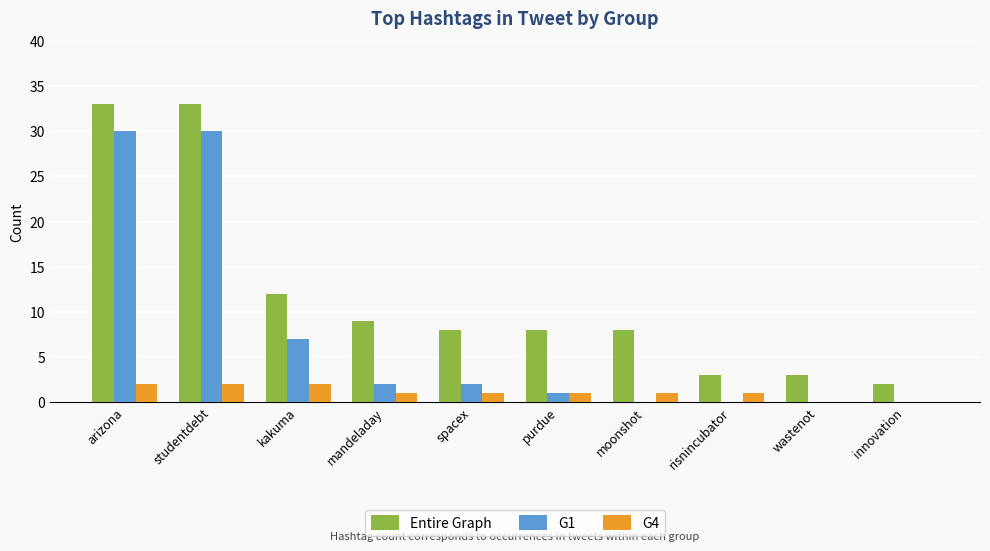

What is the difference between the G4 values at innovation and moonshot?

1